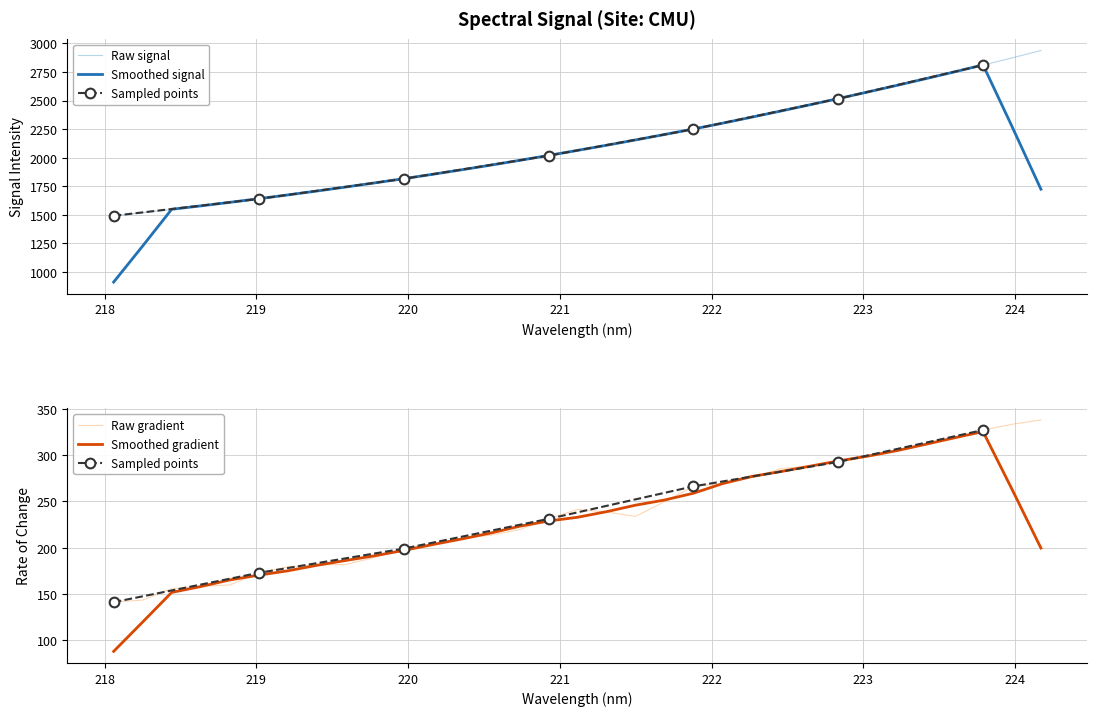

Reading right to left, what are all the values shown in this chart?

x: 338.0	333.2	327.0	317.6	310.8	304.3	297.9	292.6	288.2	285.3	275.3	269.2	266.2	249.7	233.8	238.5	241.4	231.2	219.6	213.5	210.2	204.8	199.0	189.4	181.9	181.5	179.3	172.8	159.7	158.6	155.7	143.5	141.2
y: 2937.2	2872.8	2810.2	2748.0	2689.0	2629.4	2572.9	2515.7	2461.2	2405.7	2352.3	2300.6	2249.5	2199.0	2154.2	2109.7	2063.1	2017.5	1974.8	1933.6	1893.2	1853.3	1814.9	1777.2	1742.5	1707.7	1673.2	1639.2	1607.1	1578.1	1546.4	1518.6	1491.6